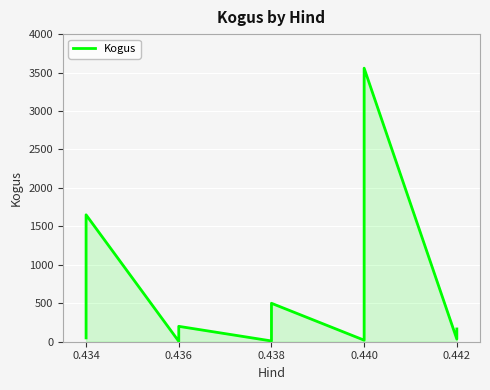

How many data points are less than 200?

13